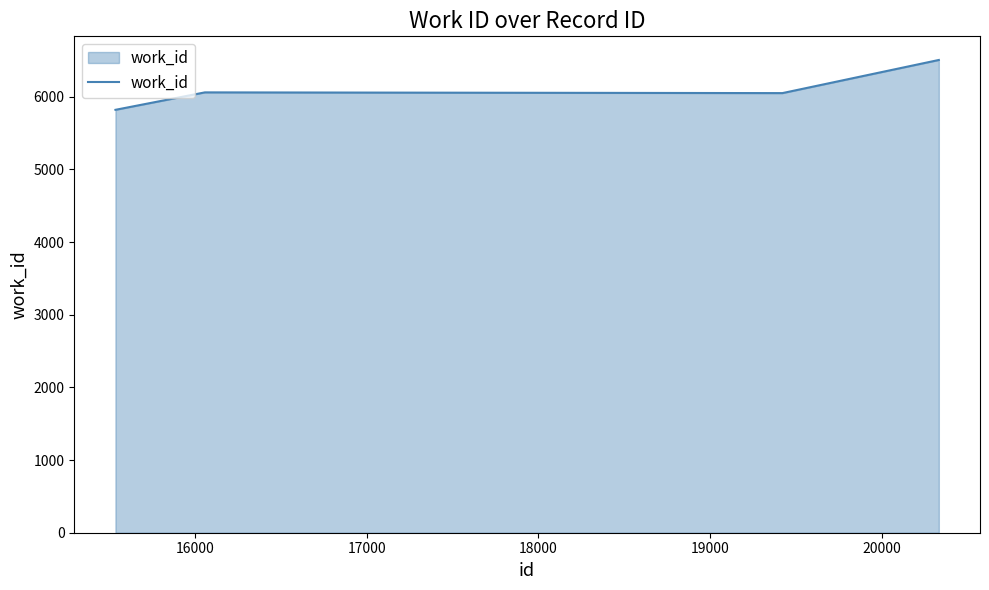

What is the sum of all values?

24436